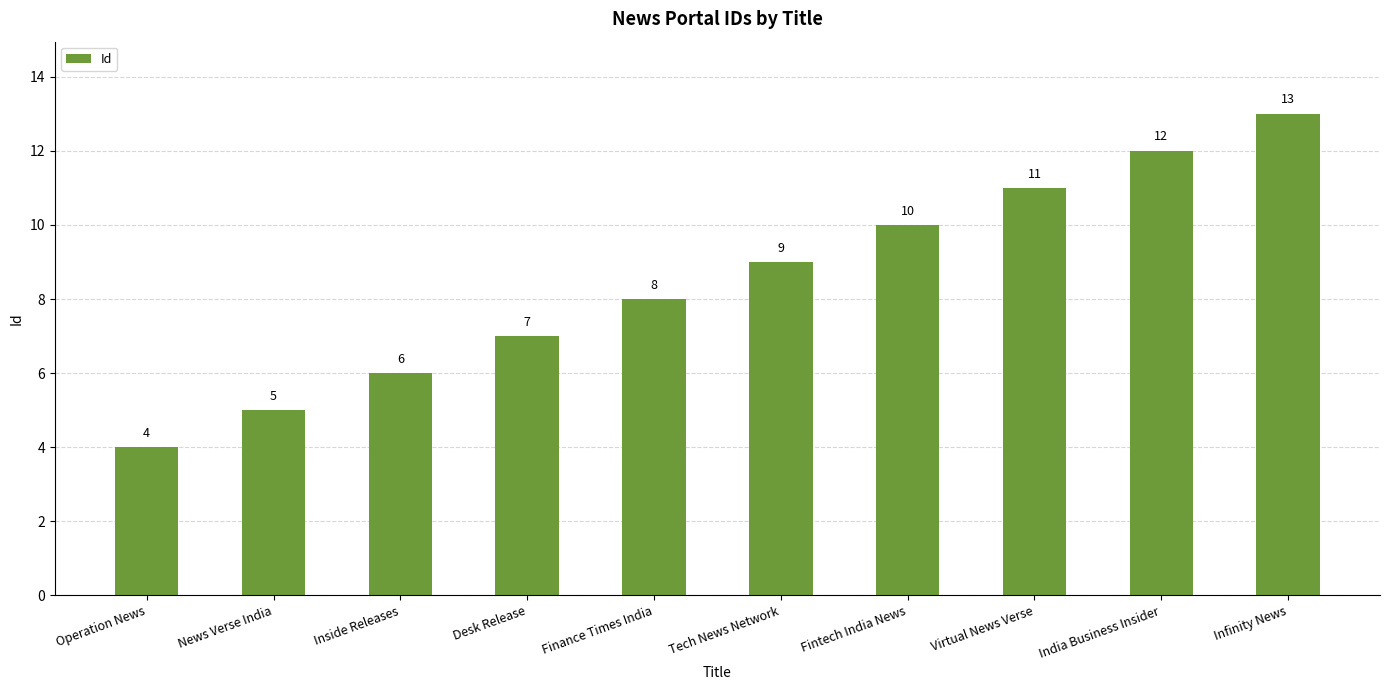

What is the change in value from Operation News to Infinity News?

+9